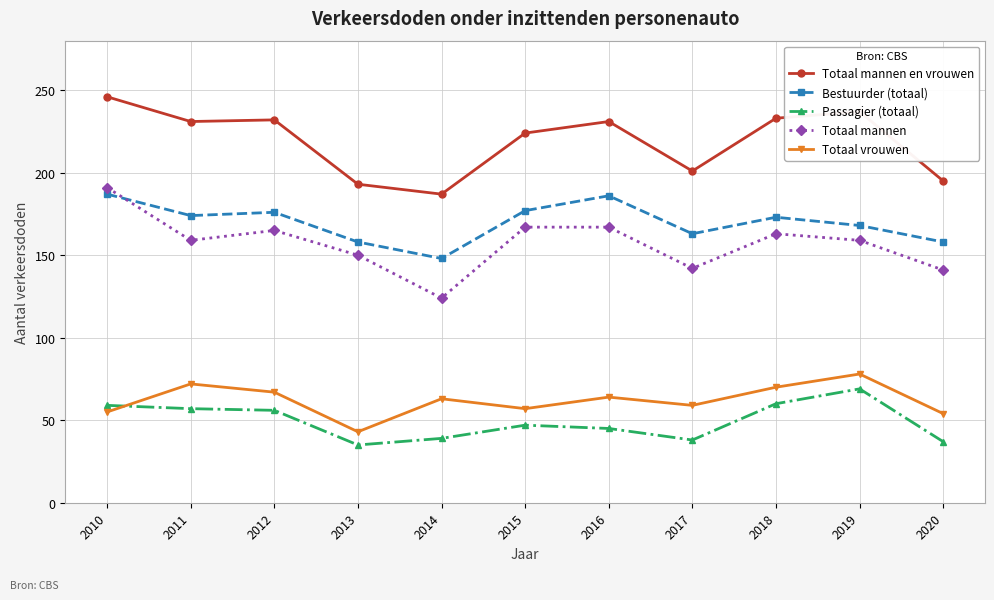

At which label does Bestuurder (totaal) first exceed 173?

2010